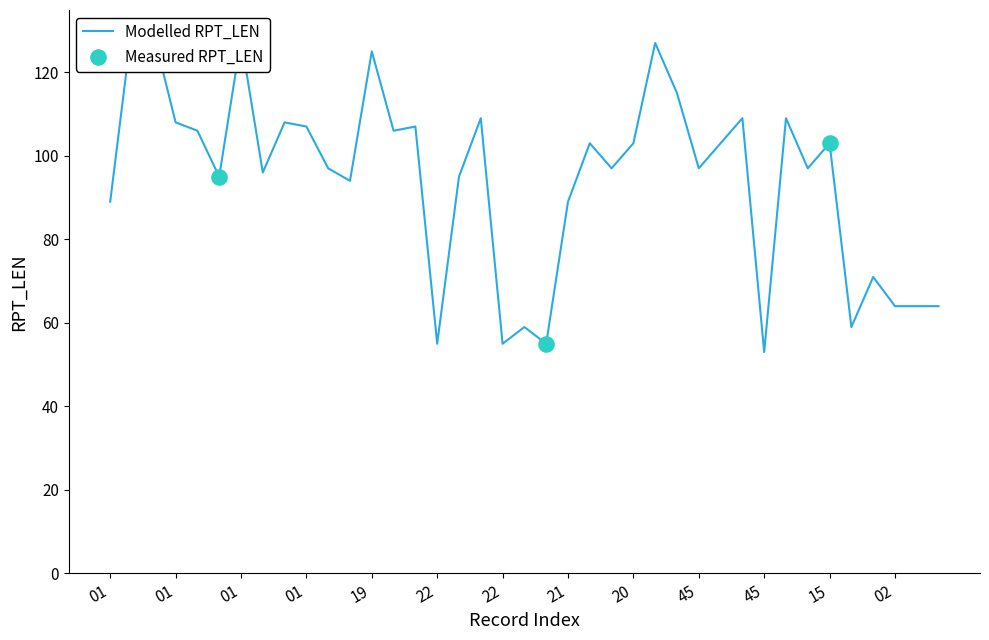

What is the change in value from 01 to 45?

+1